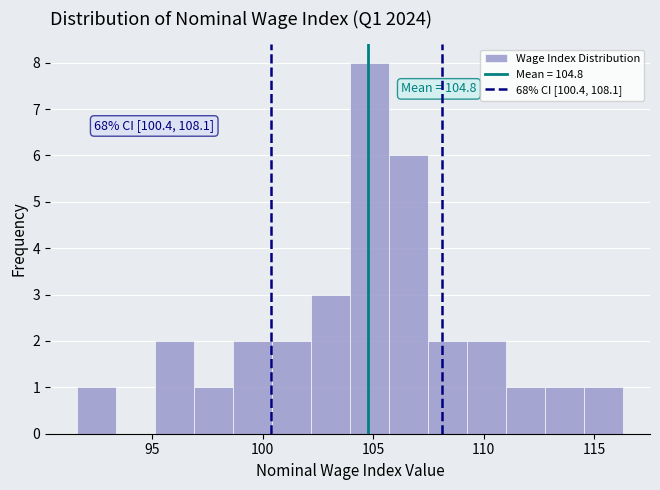

Around what value on the x-axis is the tallest bar? Give the approximate position of its centre, as read against the axis.

105.0